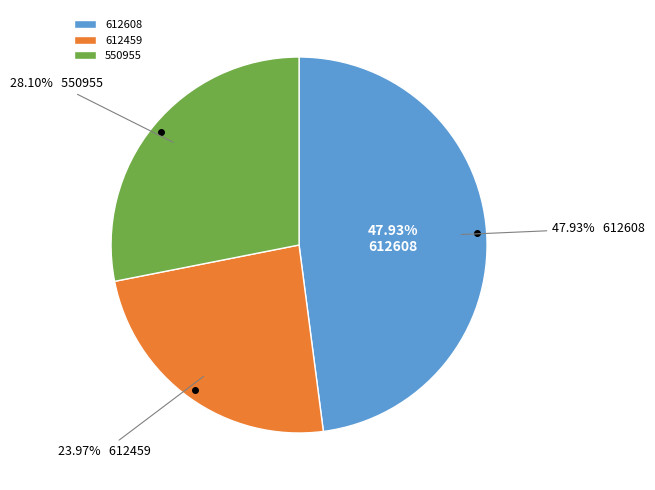

Does any single category account for the majority?

No